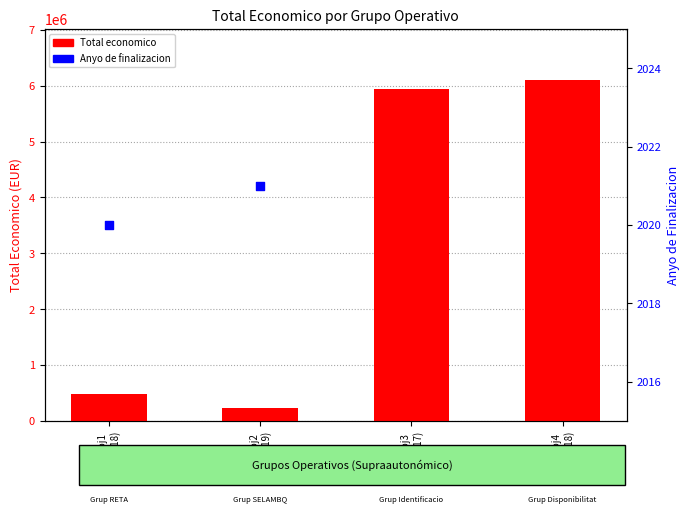

At how many categories does at least one series exceed 3842845?

2